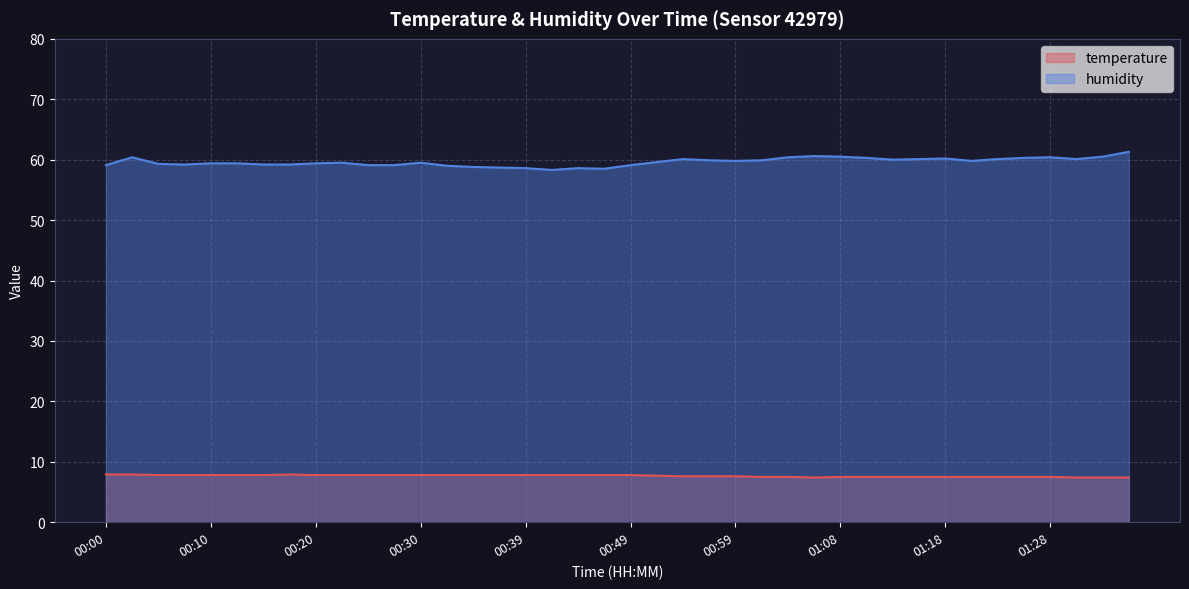

How many lines are shown in the chart?

2